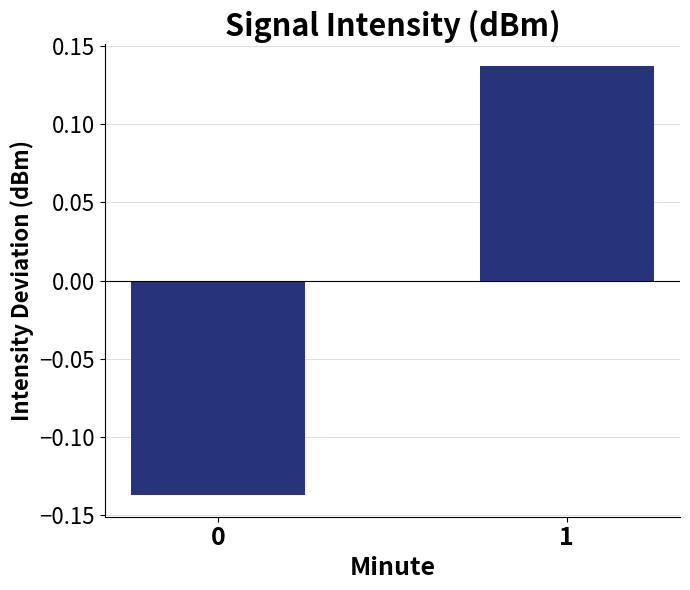

Are the bars horizontal?

No